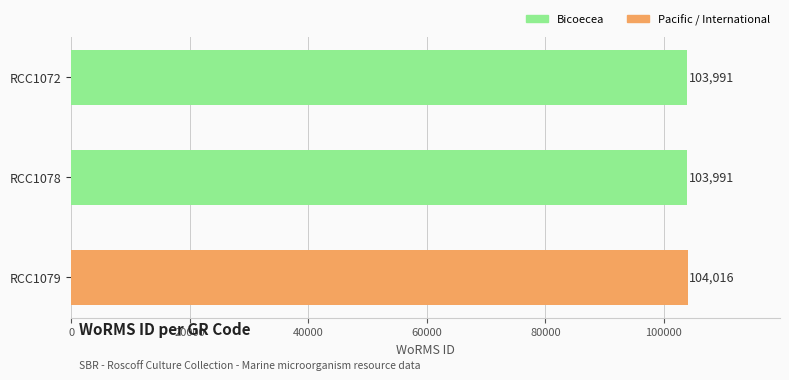

Which category has the highest value across all series?

RCC1079